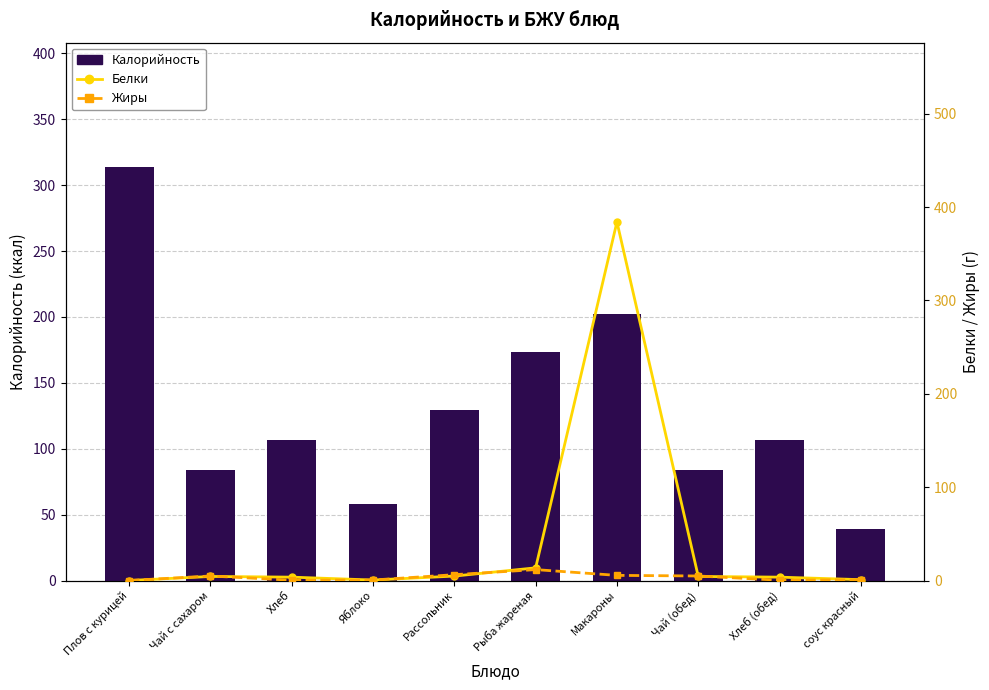

Rank the series at Хлеб (обед) from lowest to highest value.

Жиры, Белки, Калорийность